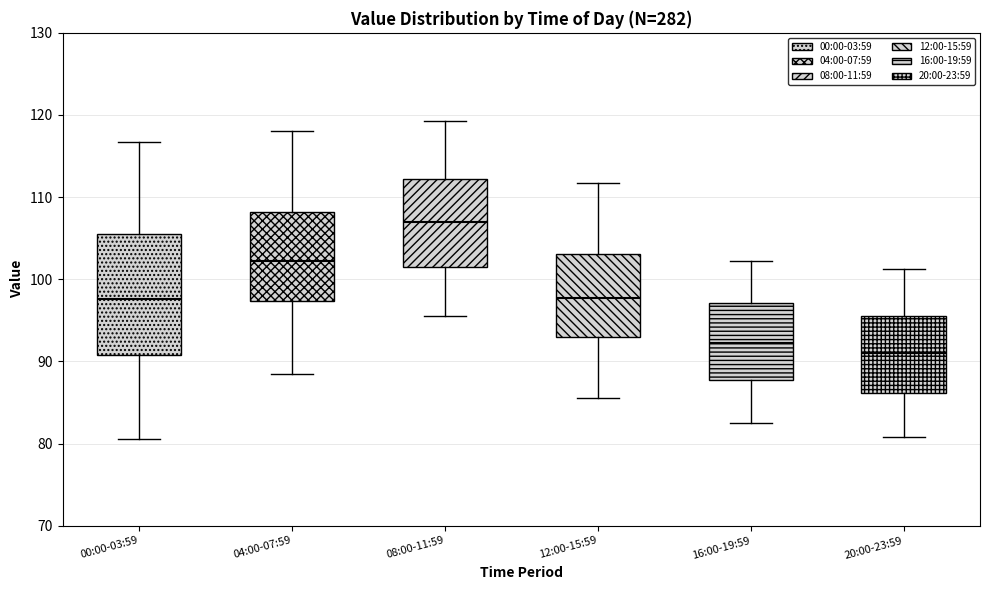

Reading left to right, transcribe this box plot: for each box, give where its median line is, the range the box spans, and where its two whiskers end, as read against the y-axis. The values are not printed on the chart, so give them approximately, as read against the axis.

00:00-03:59: median 98, box 91 to 106, whiskers 81 to 117
04:00-07:59: median 102, box 97 to 108, whiskers 89 to 118
08:00-11:59: median 107, box 101 to 112, whiskers 96 to 119
12:00-15:59: median 98, box 93 to 103, whiskers 86 to 112
16:00-19:59: median 92, box 88 to 97, whiskers 83 to 102
20:00-23:59: median 91, box 86 to 96, whiskers 81 to 101